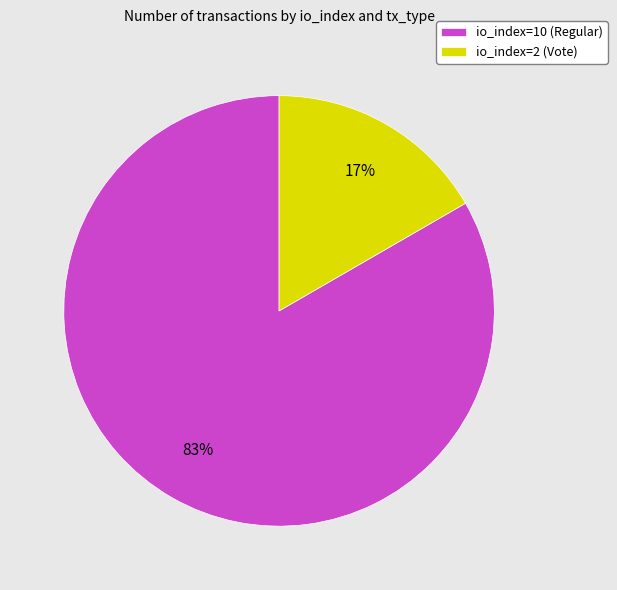

Is the sum of io_index=10 (Regular) and io_index=2 (Vote) greater than half?

Yes